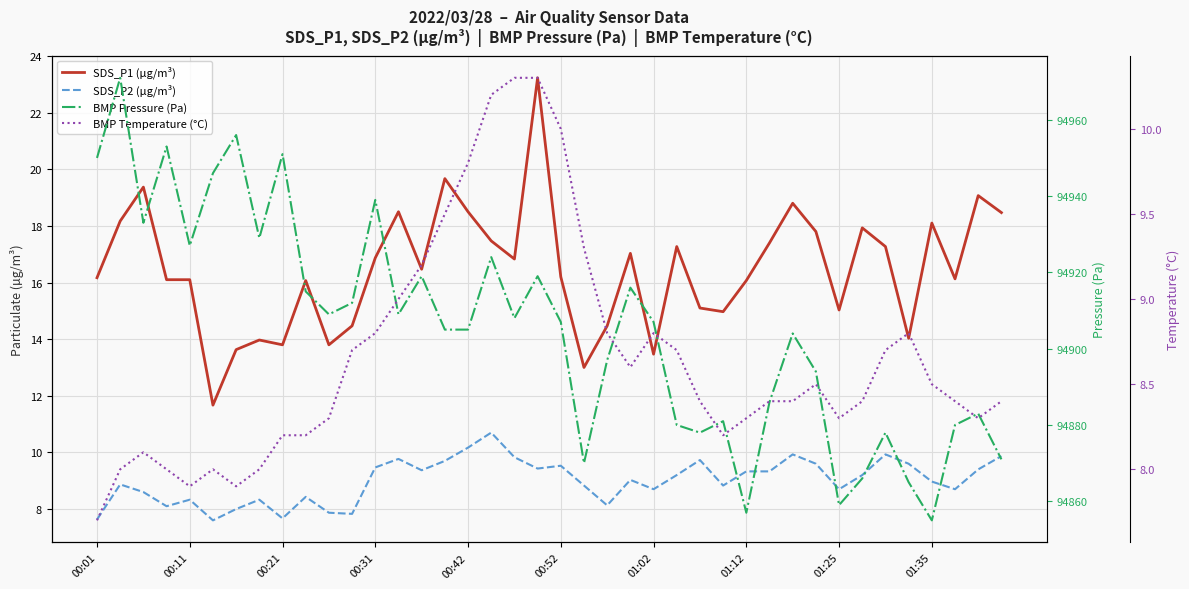

Reading left to right, transcribe all the data shown in this chart.

SDS_P1 (µg/m³): 16.2	18.2	19.4	16.1	16.1	11.7	13.6	14.0	13.8	16.1	13.8	14.5	16.9	18.5	16.5	19.7	18.5	17.5	16.8	23.2	16.2	13.0	14.5	17.0	13.5	17.3	15.1	15.0	16.1	17.4	18.8	17.8	15.0	17.9	17.3	14.0	18.1	16.1	19.1	18.5
SDS_P2 (µg/m³): 7.6	8.9	8.6	8.1	8.3	7.6	8.0	8.3	7.7	8.4	7.9	7.8	9.5	9.8	9.4	9.7	10.2	10.7	9.8	9.4	9.5	8.8	8.1	9.0	8.7	9.2	9.7	8.8	9.3	9.3	9.9	9.6	8.7	9.2	9.9	9.6	9.0	8.7	9.4	9.9
BMP Pressure (Pa): 94950.0	94971.0	94933.0	94953.0	94927.0	94946.0	94956.0	94929.0	94951.0	94915.0	94909.0	94912.0	94939.0	94909.0	94919.0	94905.0	94905.0	94924.0	94908.0	94919.0	94907.0	94870.0	94897.0	94916.0	94907.0	94880.0	94878.0	94881.0	94857.0	94886.0	94904.0	94894.0	94859.0	94866.0	94878.0	94865.0	94855.0	94880.0	94883.0	94871.0
BMP Temperature (°C): 7.7	8.0	8.1	8.0	7.9	8.0	7.9	8.0	8.2	8.2	8.3	8.7	8.8	9.0	9.2	9.5	9.8	10.2	10.3	10.3	10.0	9.3	8.8	8.6	8.8	8.7	8.4	8.2	8.3	8.4	8.4	8.5	8.3	8.4	8.7	8.8	8.5	8.4	8.3	8.4